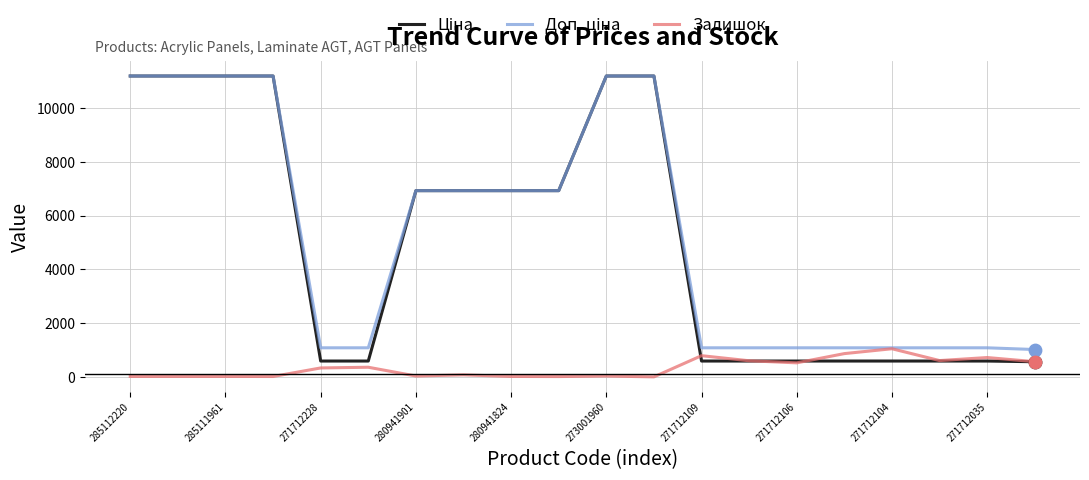

What is the greatest value displayed?

11188.2